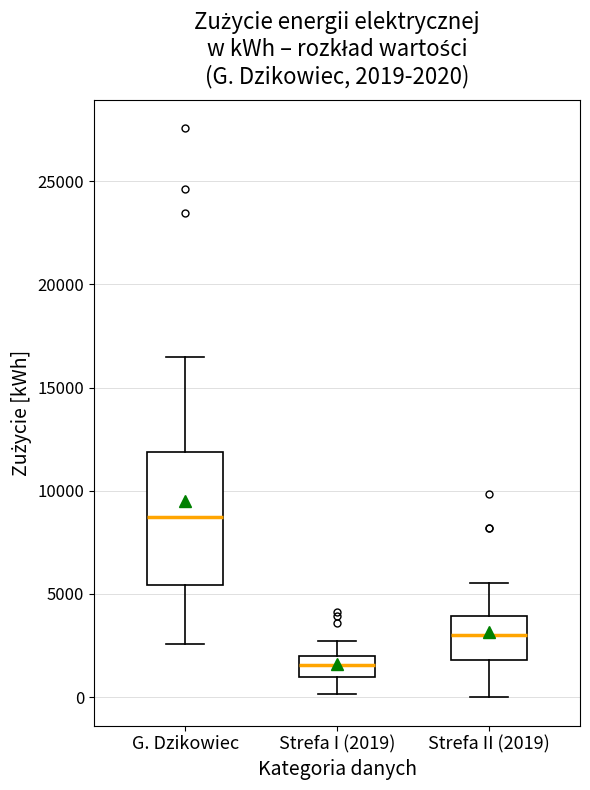

Which box's median line is the highest?

G. Dzikowiec